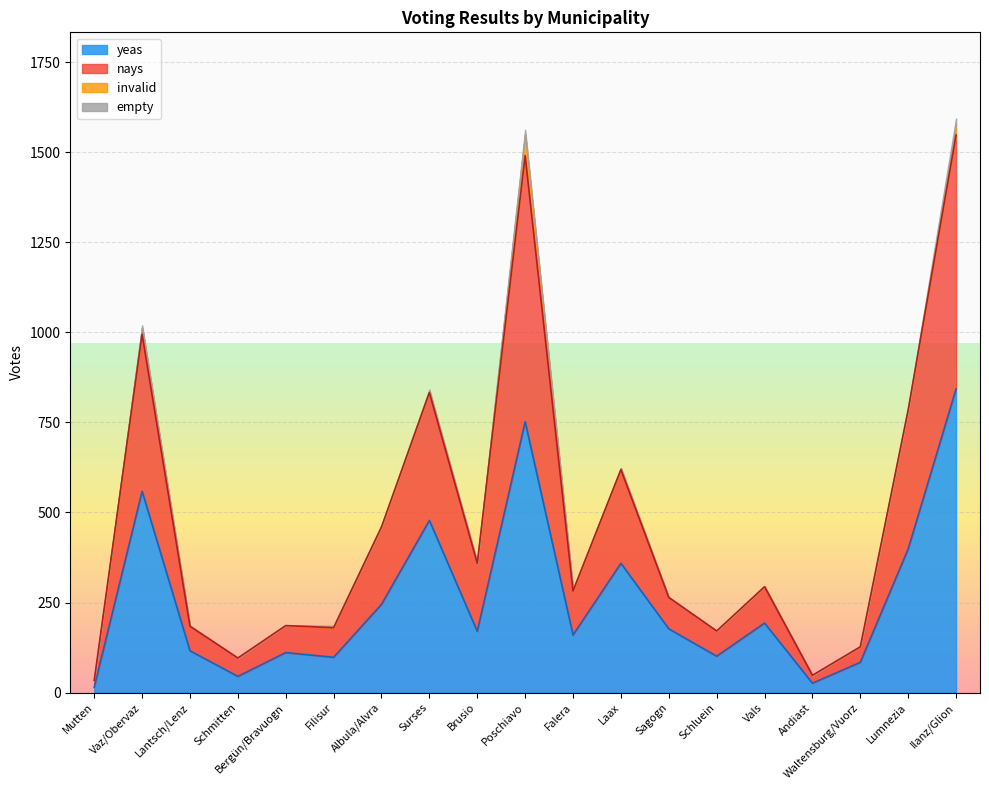

The yeas series shows 177 at Sagogn. True or false?

True